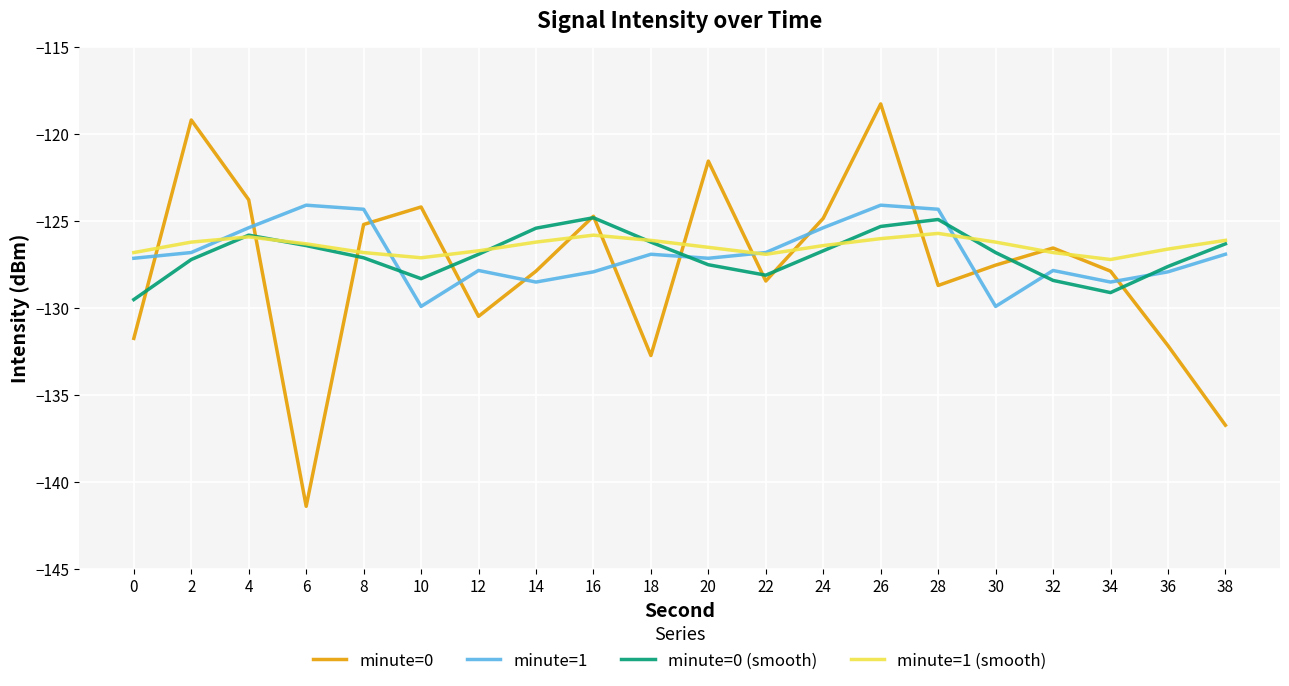

The value of minute=1 at 30 is -67.7. True or false?

False